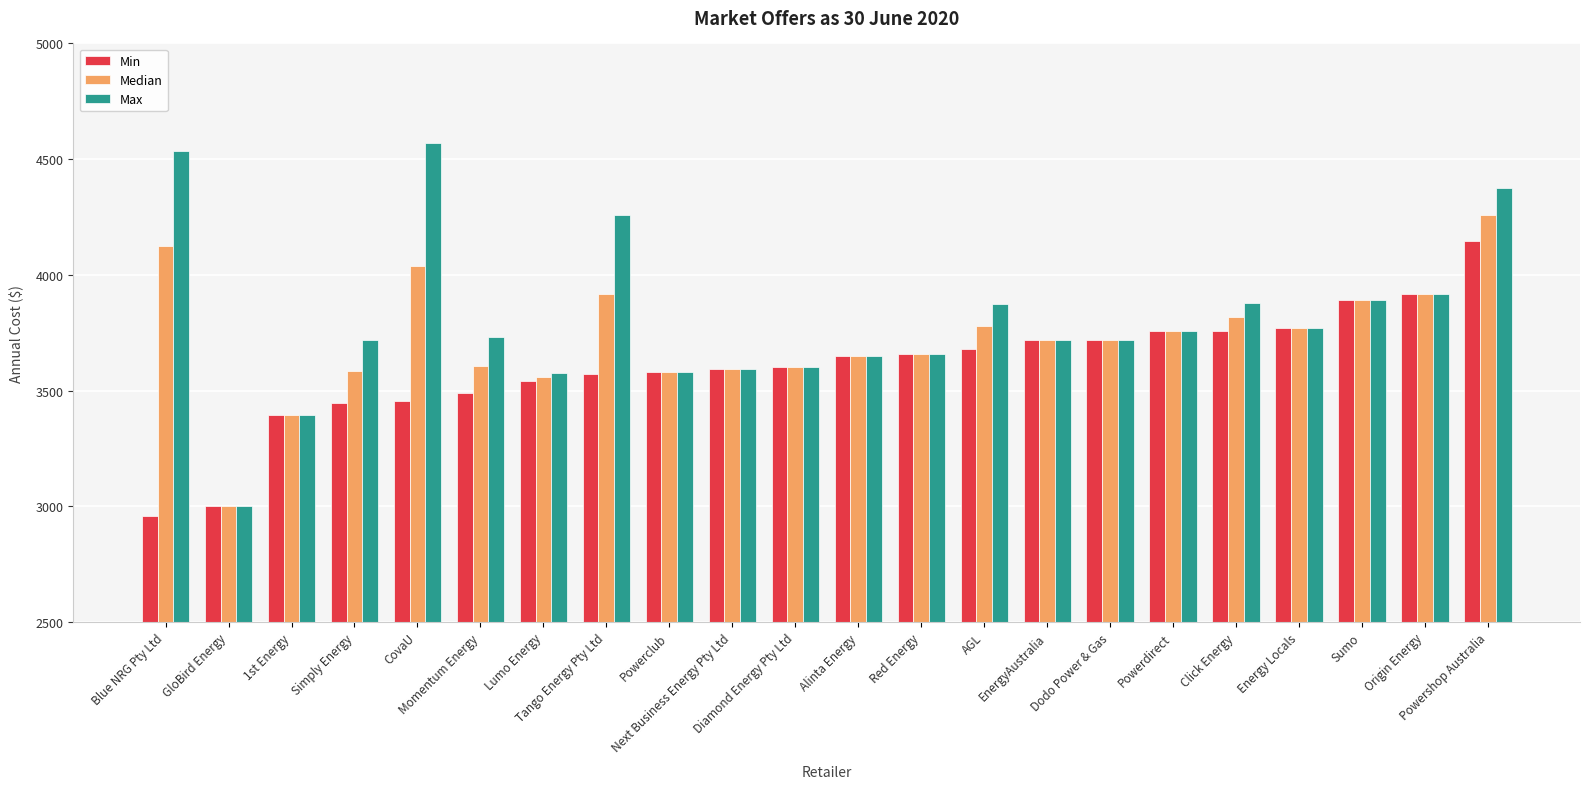

The value of Max at Simply Energy is 1951.2. True or false?

False